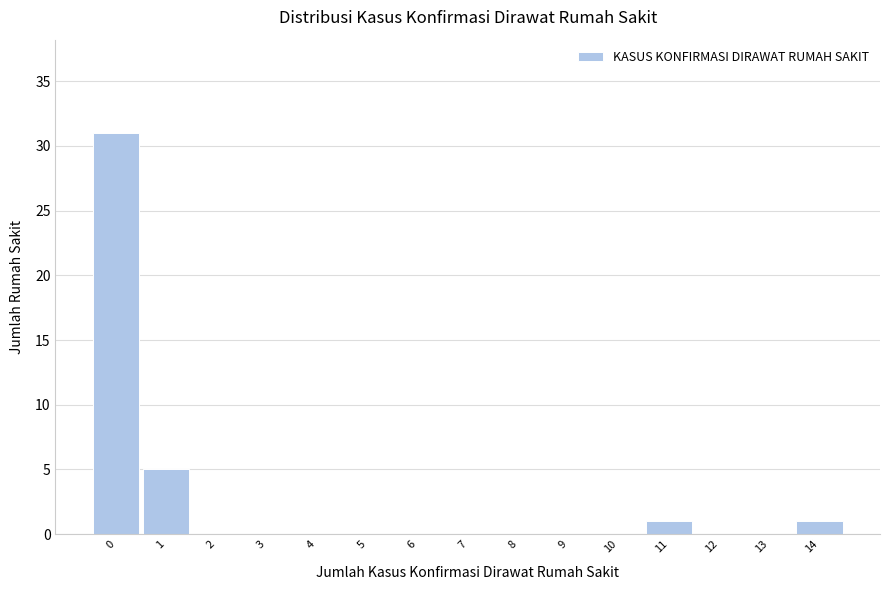

Reading left to right, extract all data points from this chart.

0=31	1=5	2=0	3=0	4=0	5=0	6=0	7=0	8=0	9=0	10=0	11=1	12=0	13=0	14=1